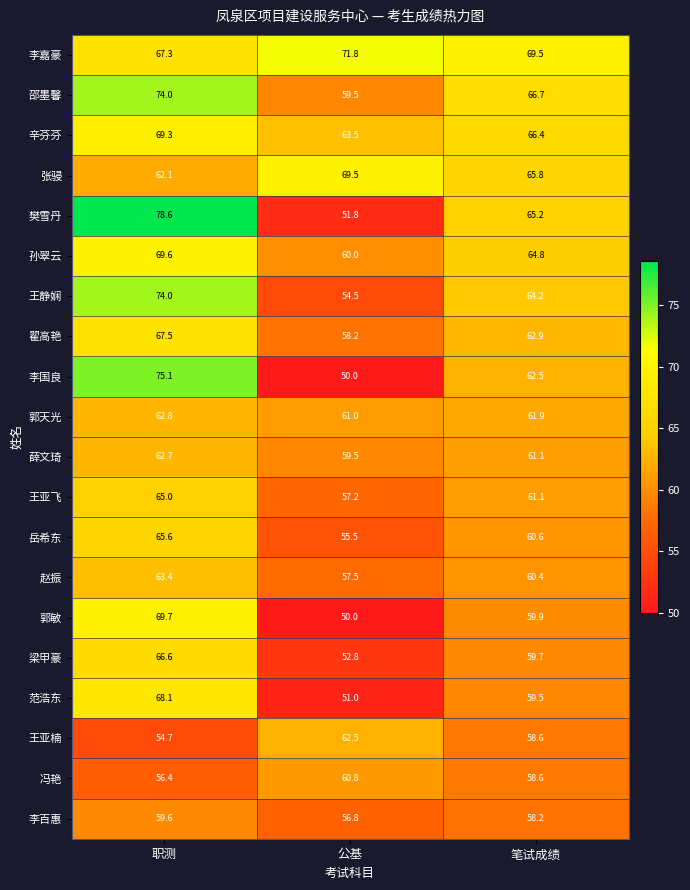

The 翟高艳 series shows 34.3 at 职测. True or false?

False